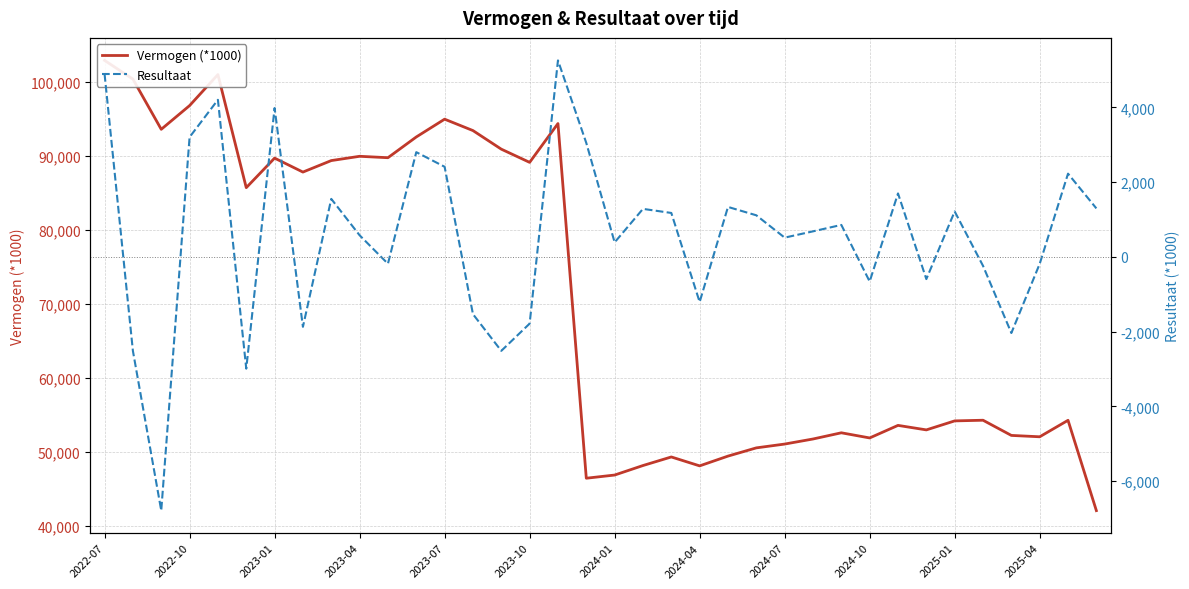

How many interior local valleys does the Resultaat series have?

11